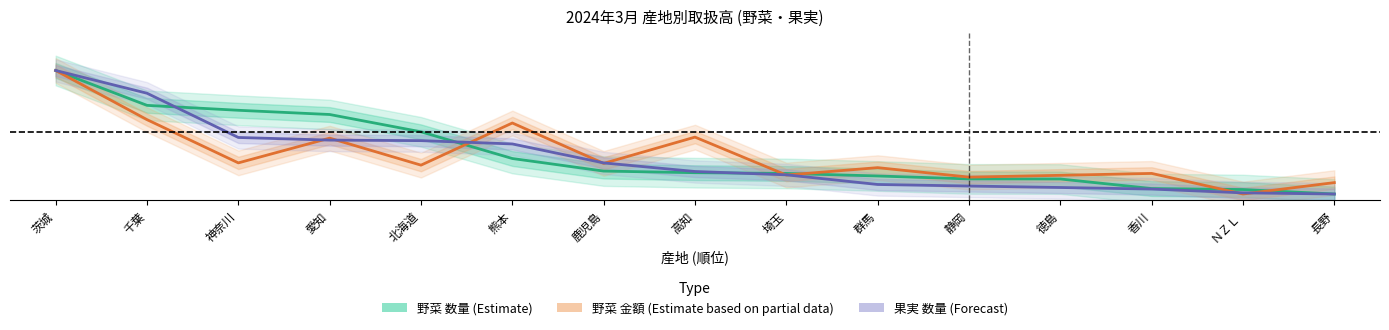

How many distinct data groups are displayed?

3